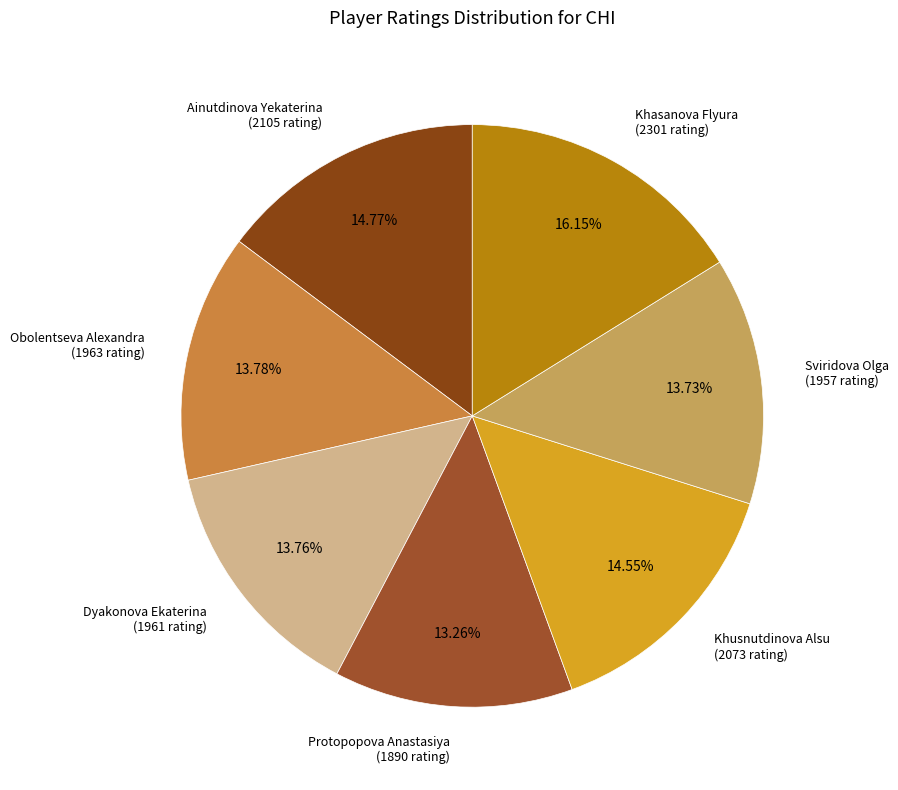

What is the ratio of the value at Dyakonova Ekaterina to the value at Obolentseva Alexandra?

1.0